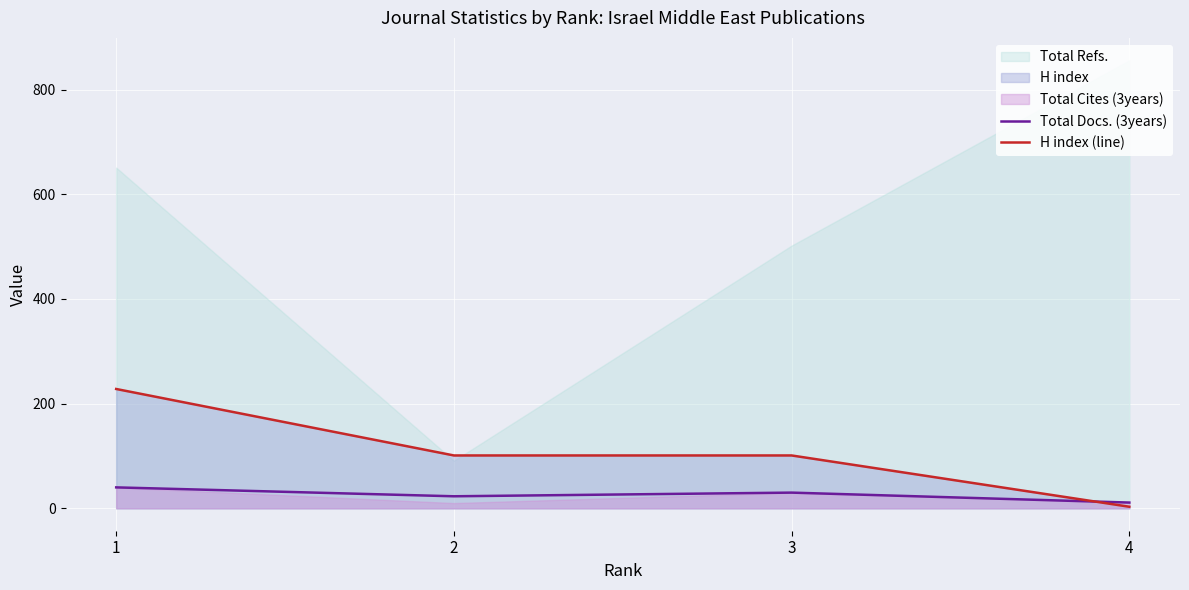

Reading left to right, extract all data points from this chart.

Total Docs. (3years): 40	23	30	11
H index (line): 228	101	101	3